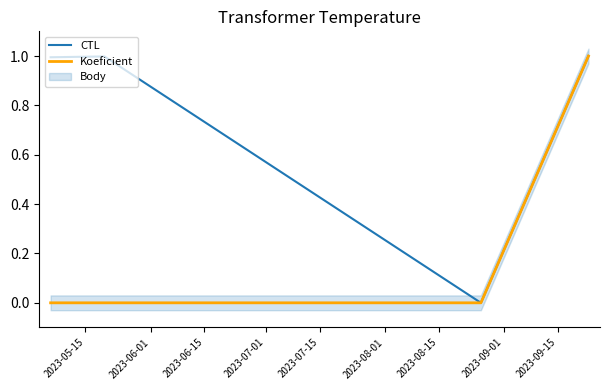

What is the highest value of the CTL series?

1.0